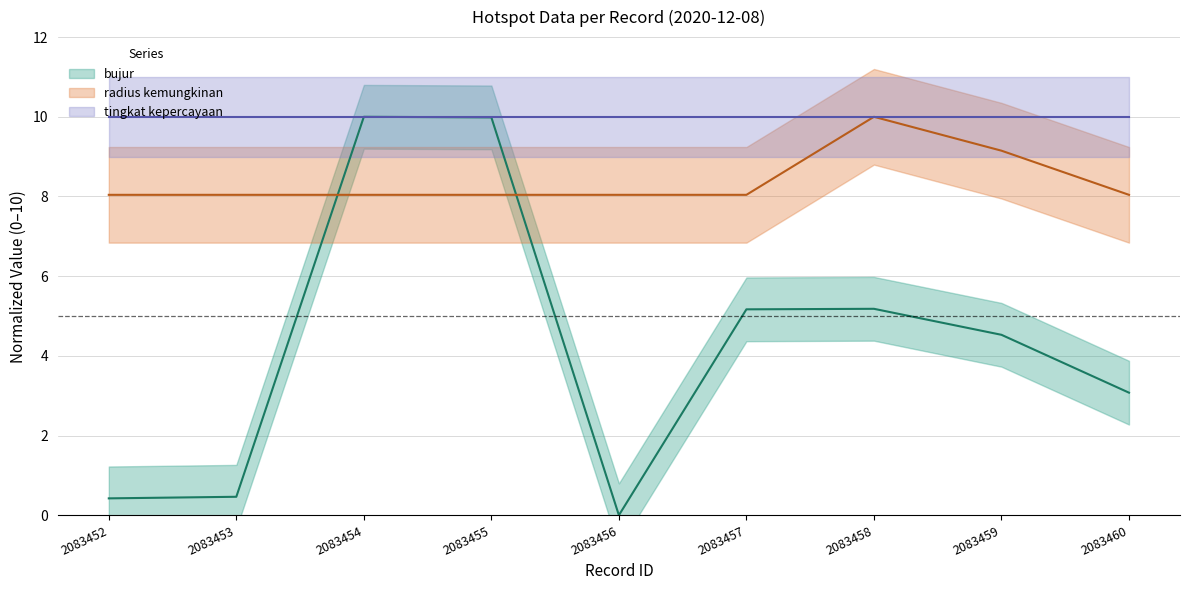

At how many categories does at least one series exceed 0?

9